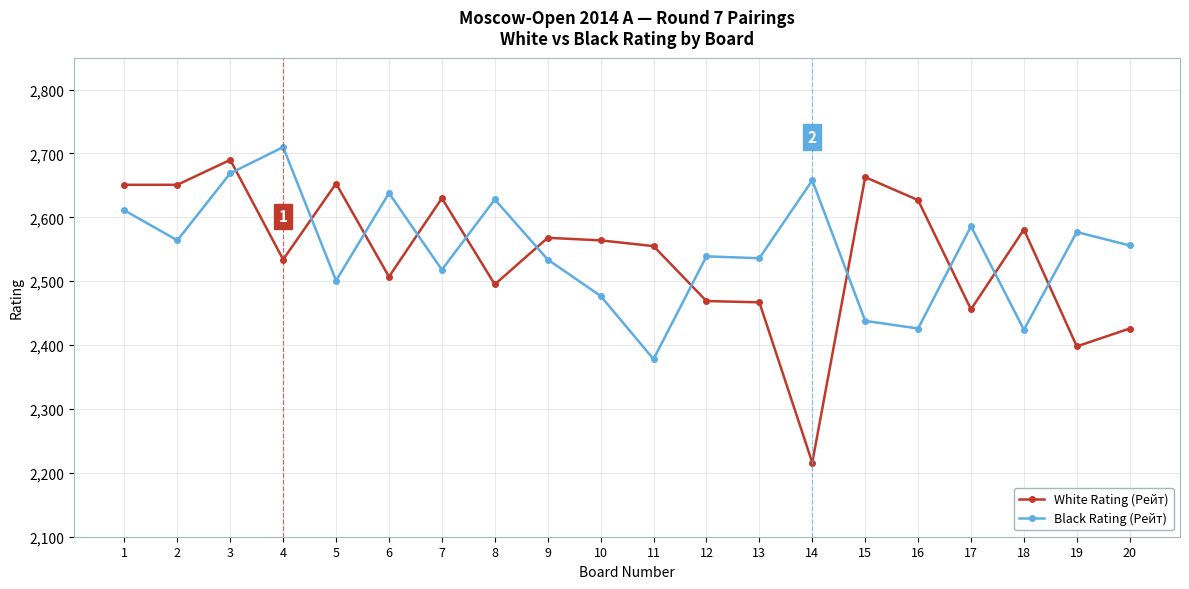

Which series has the largest range (max minus min)?

White Rating (Рейт)